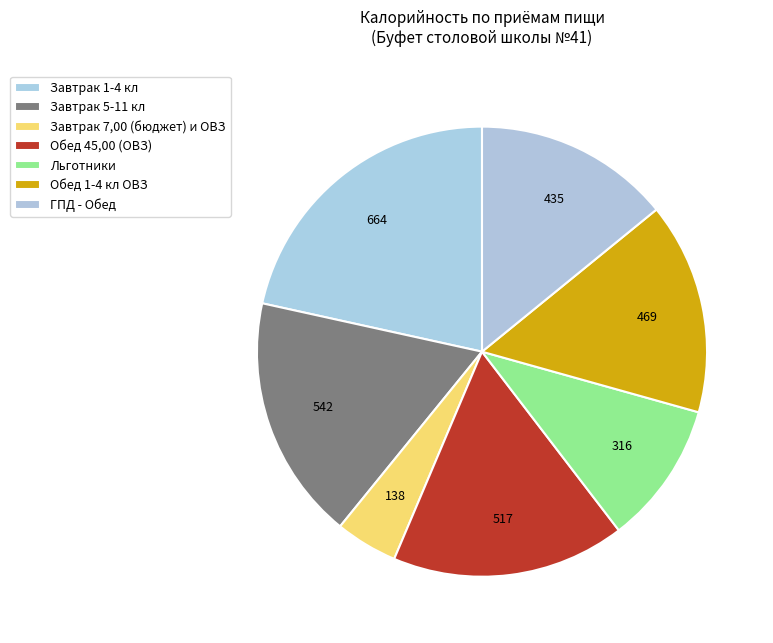

Count the number of slices in the pie.

7